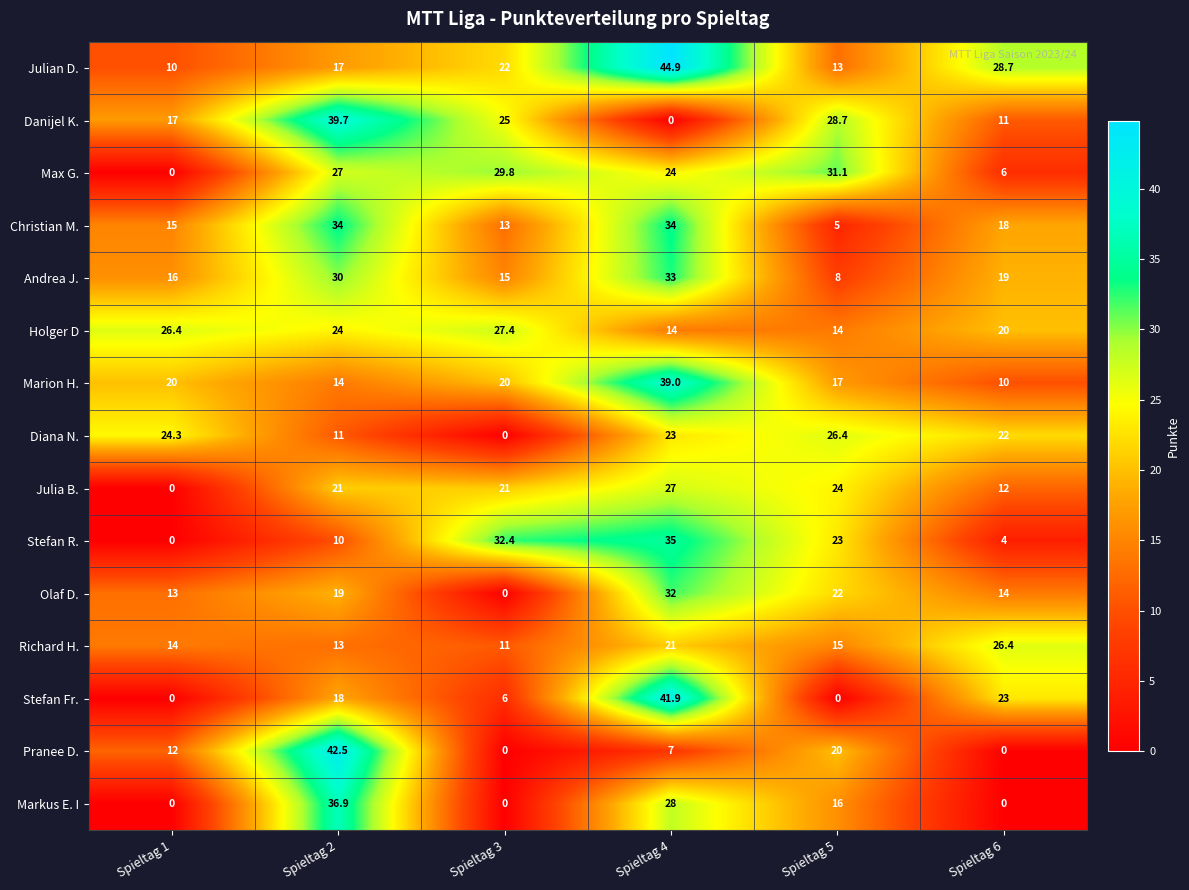

At which label is Christian M. closest to 19?

Spieltag 6